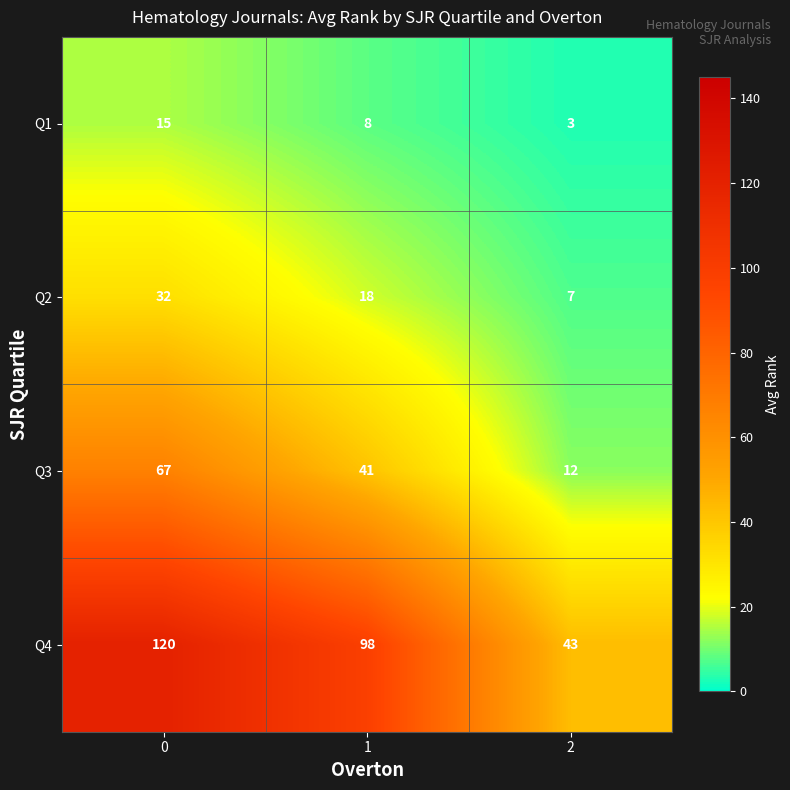

Rank the series by their maximum value, from highest to lowest.

Q4, Q3, Q2, Q1